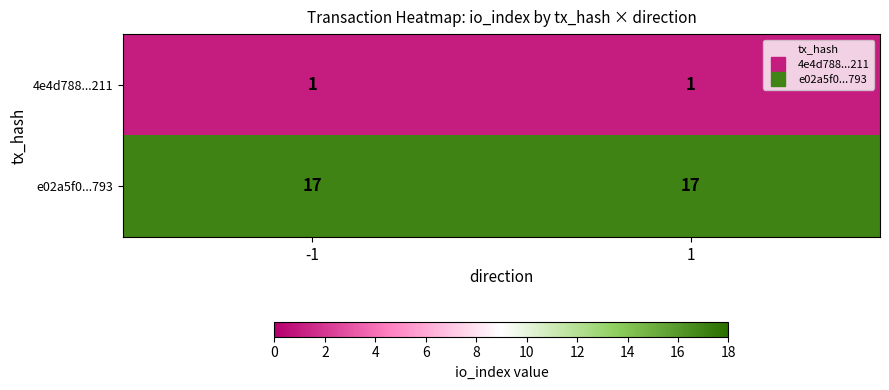

What is the spread (max minus min) of values at -1?

16